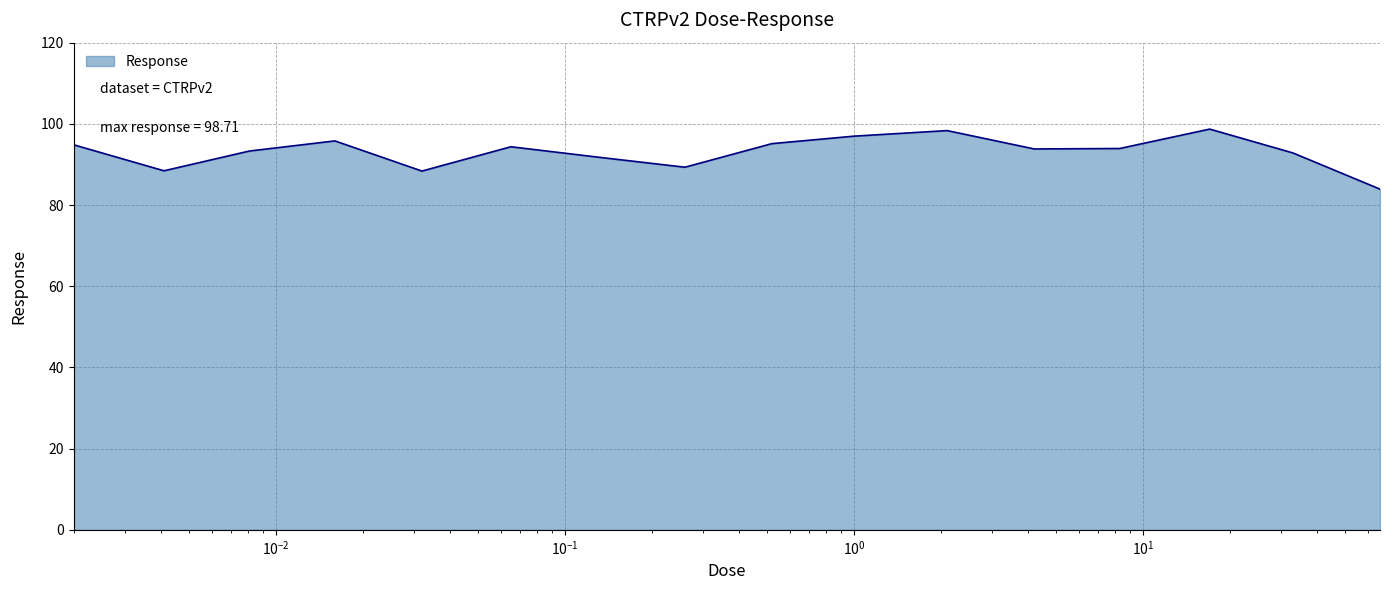

What is the greatest value displayed?

98.7